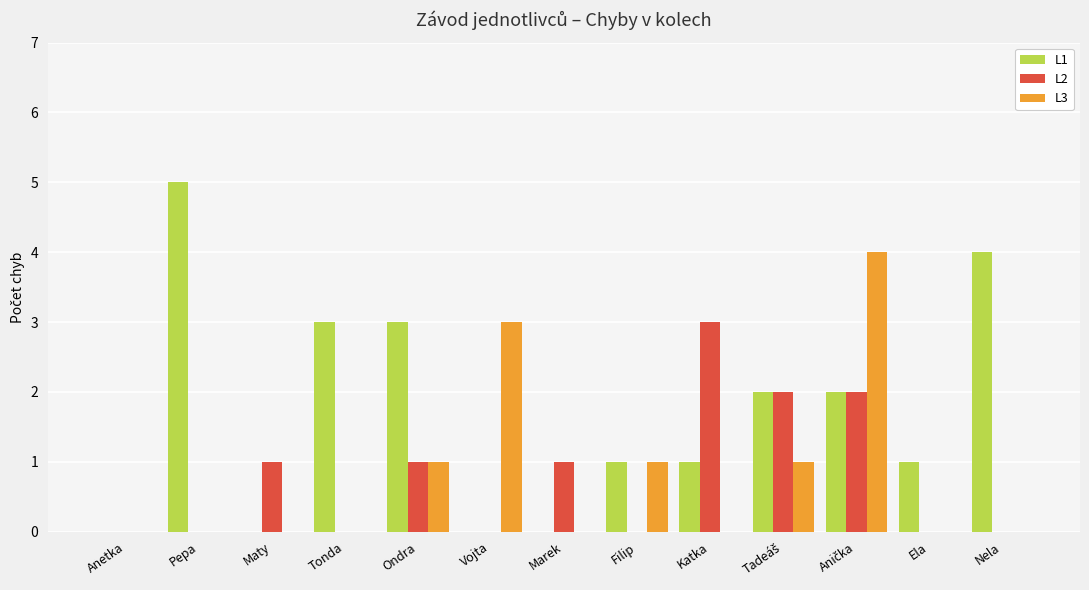

Which series has the largest total across all categories?

L1